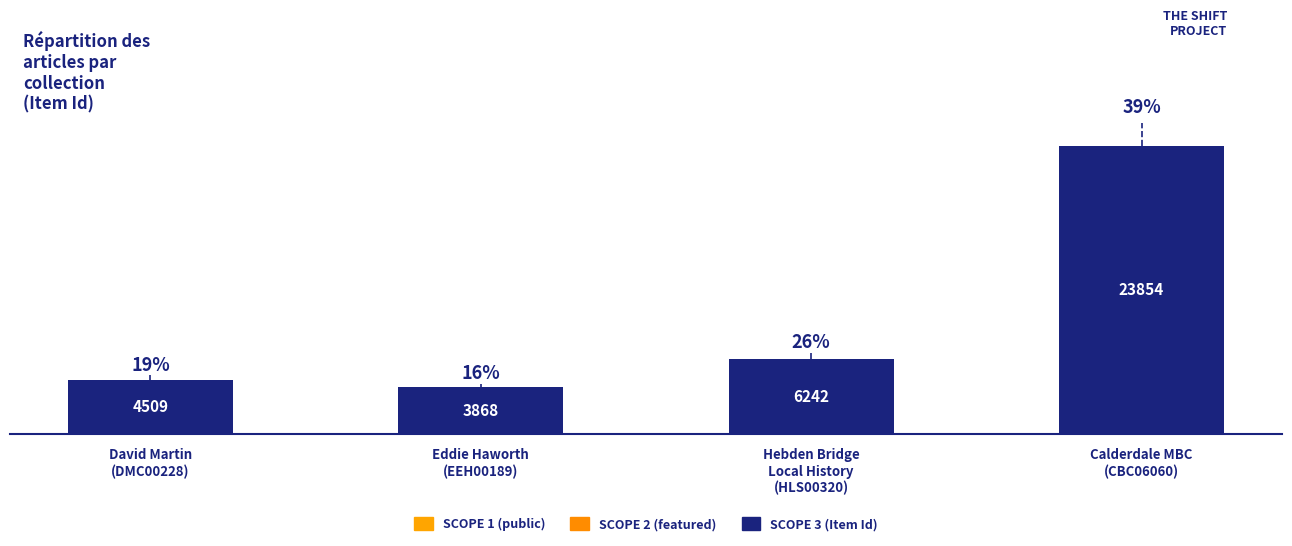

What is the smallest value displayed?

3868